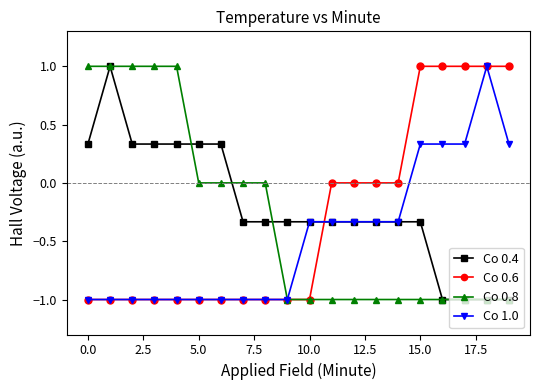

Does the chart display data point markers on the line(s)?

Yes